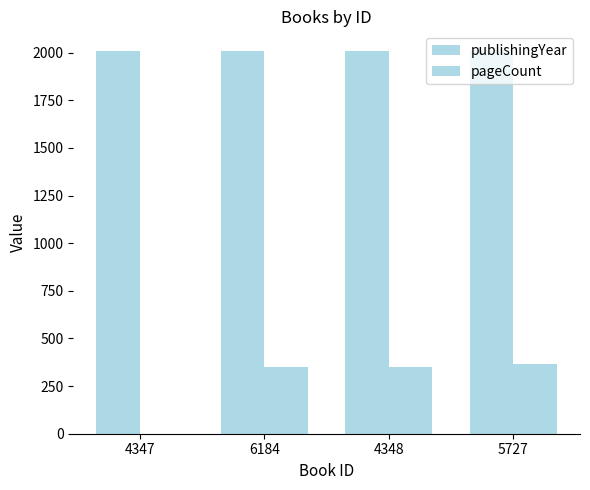

How many groups of bars are there?

4